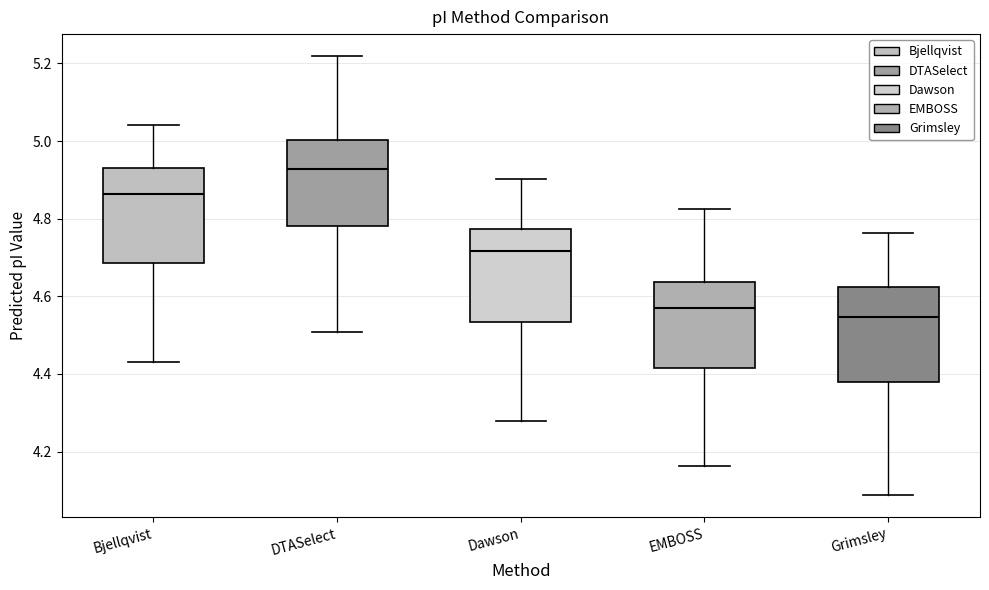

Where does the median line of the box for EMBOSS sit on the y-axis? The values are not printed on the chart, so give them approximately, as read against the axis.

4.58